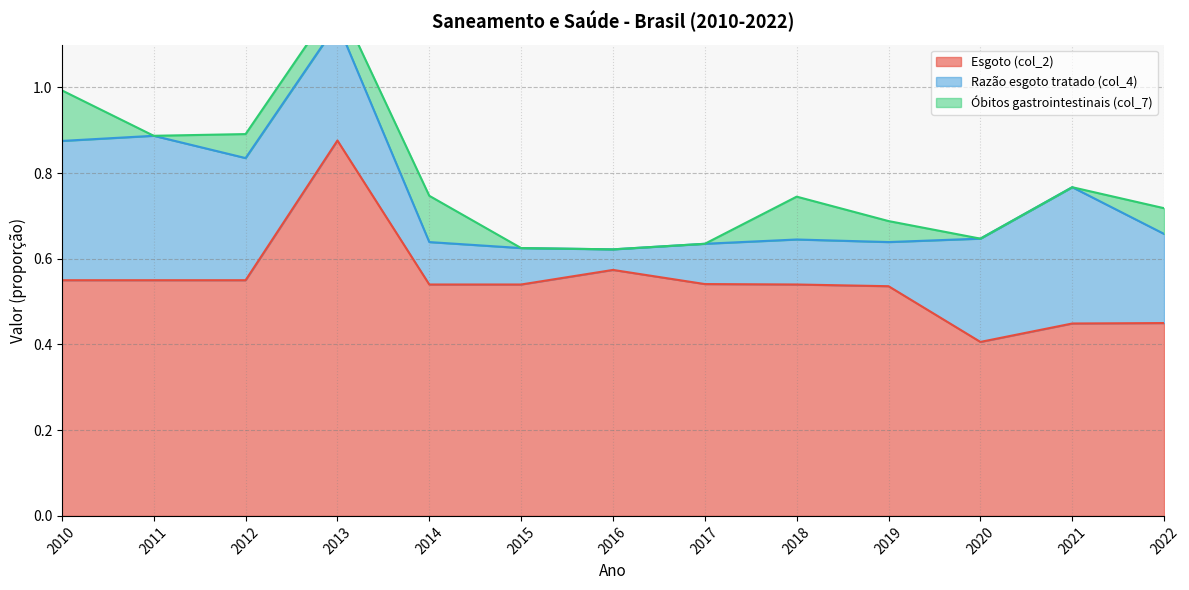

How many values in the Taxa de óbitos por doenças gastrointestinais (col_7) series exceed 0?

7